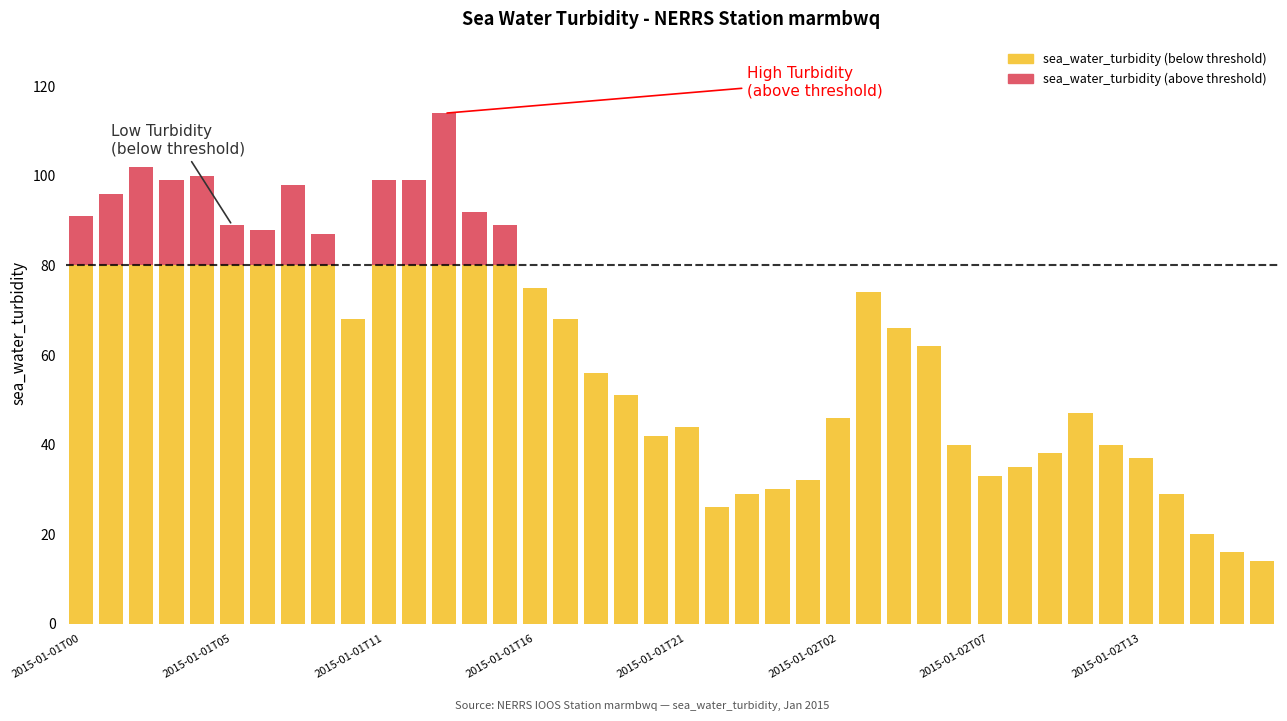

At which category is the sum across all series the highest?

12